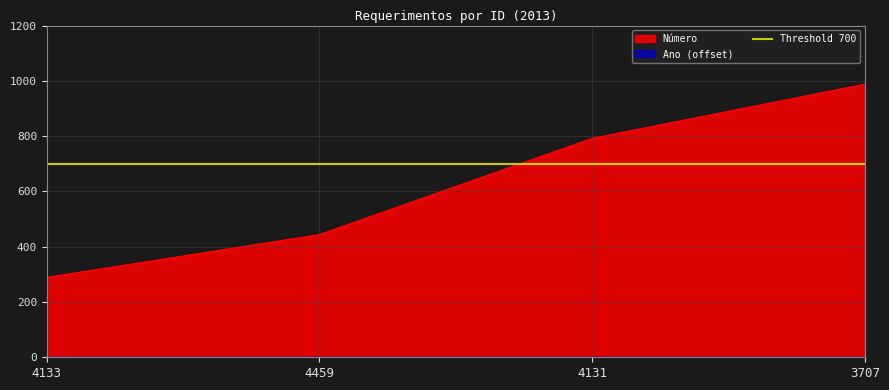

Does the chart have visible grid lines?

Yes